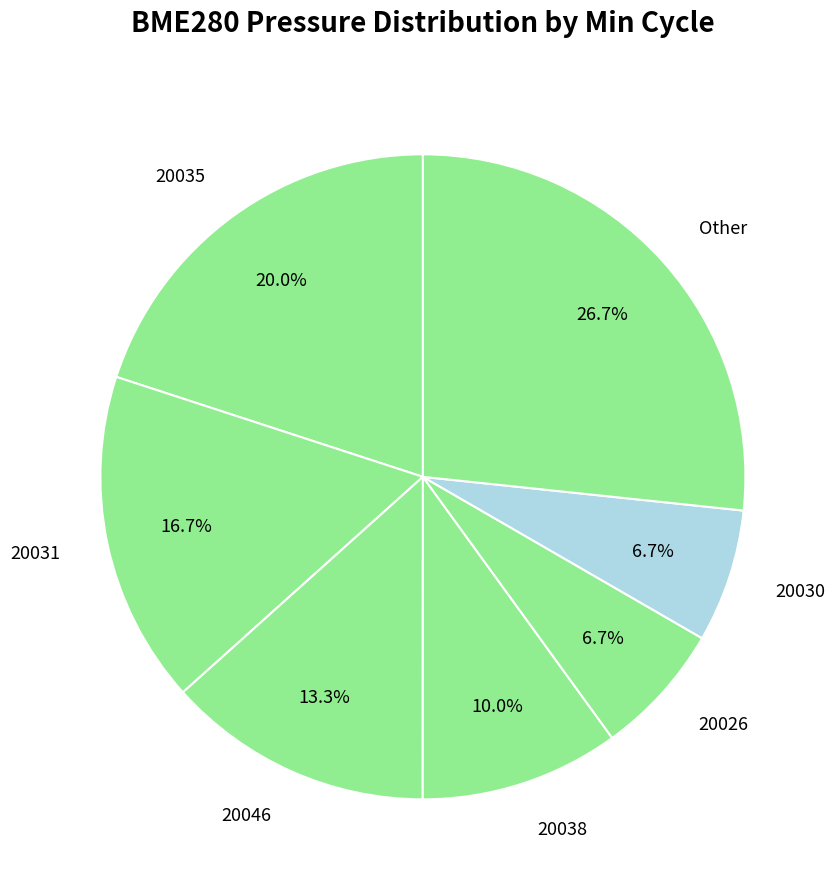

What is the ratio of the value at 20030 to the value at 20046?

0.5